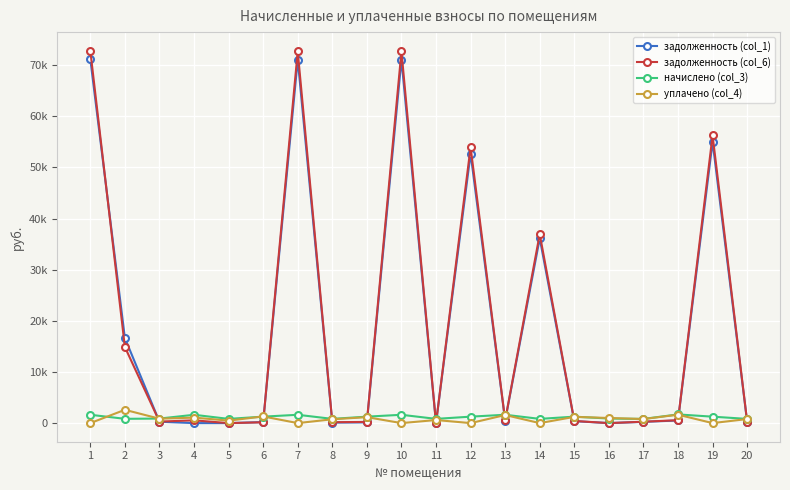

Which series has the widest spread of values?

задолженность (col_6)